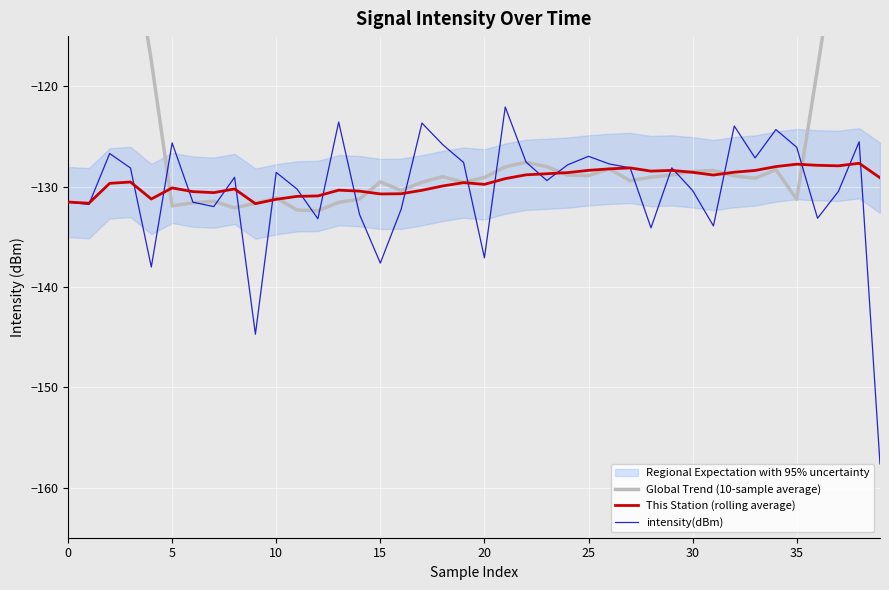

What is the label of the 20th point from the left?

19